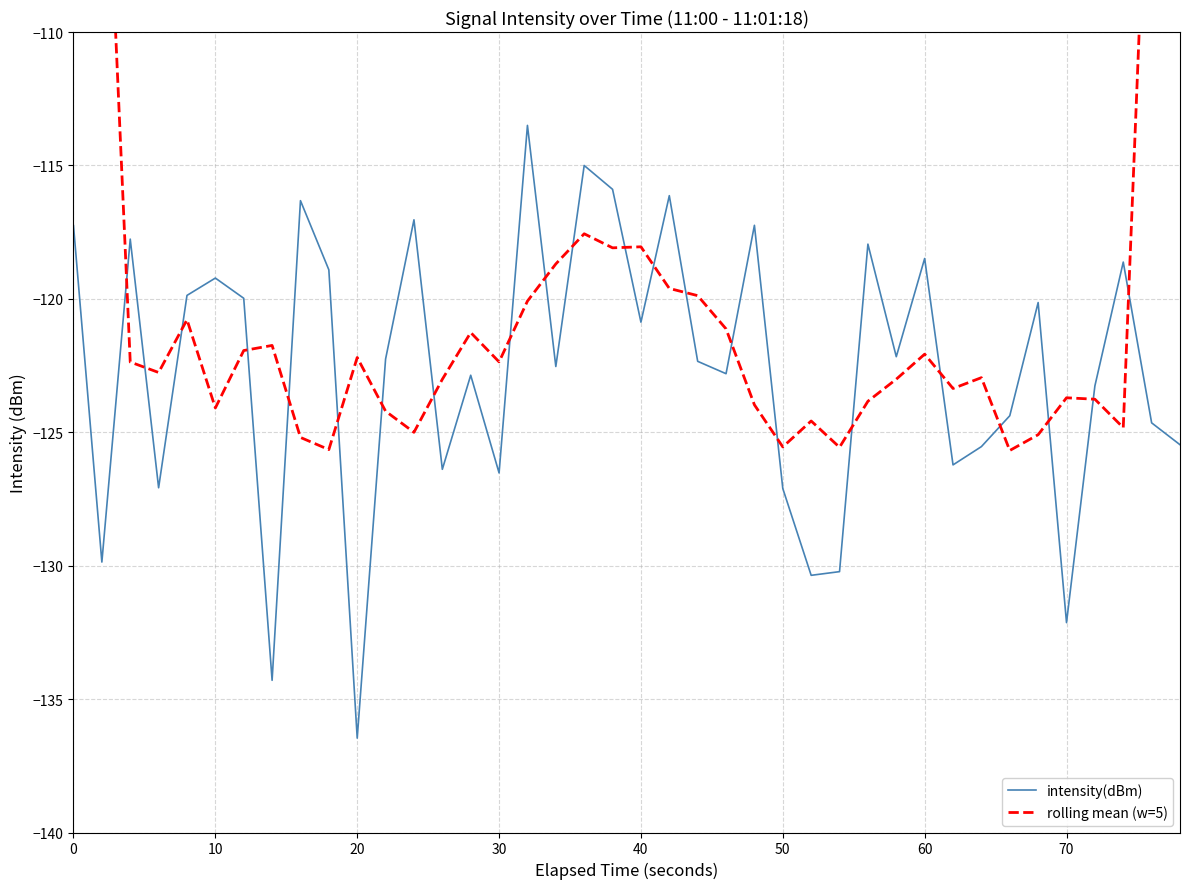

True or false: intensity(dBm) has a value of -189.5 at 10.

False